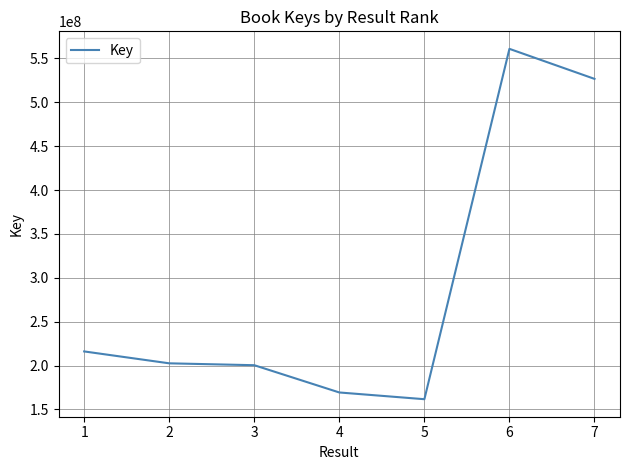

True or false: there are more than 2 points higher than both neighbors.

False